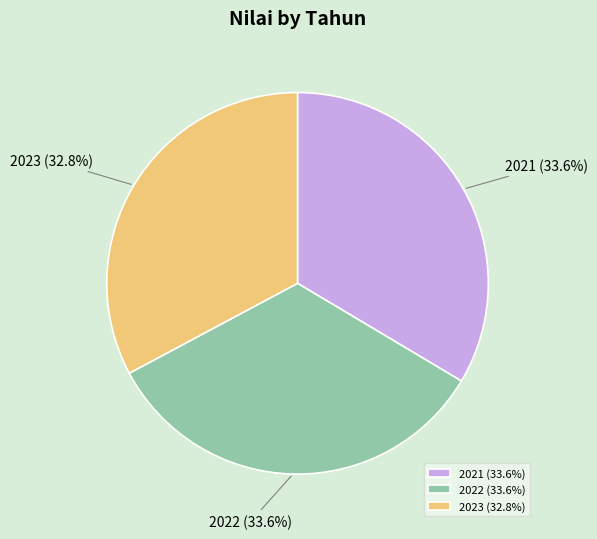

Count the number of slices in the pie.

3